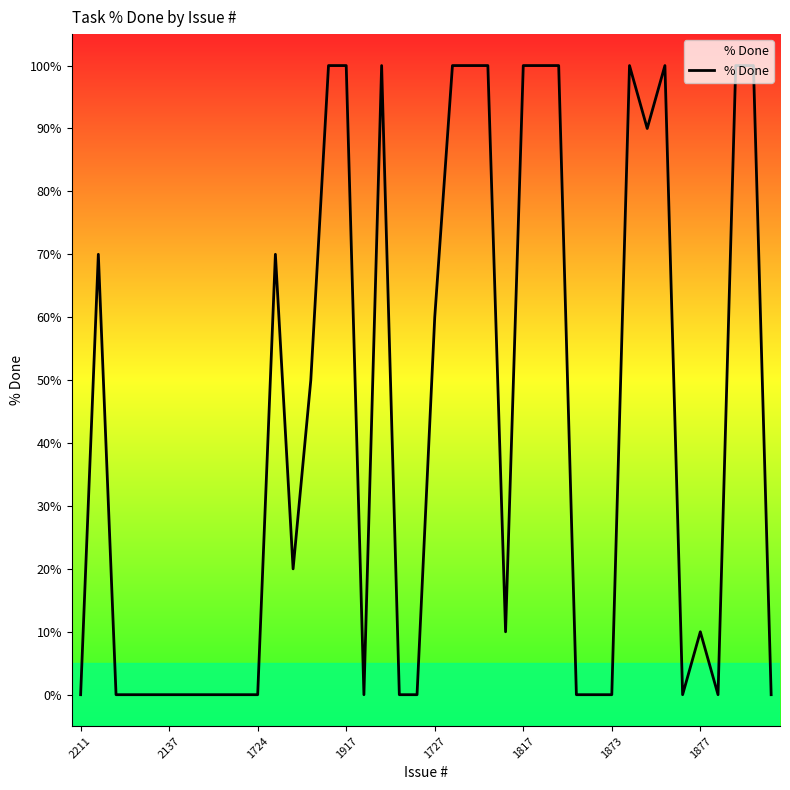

What is the greatest value displayed?

100